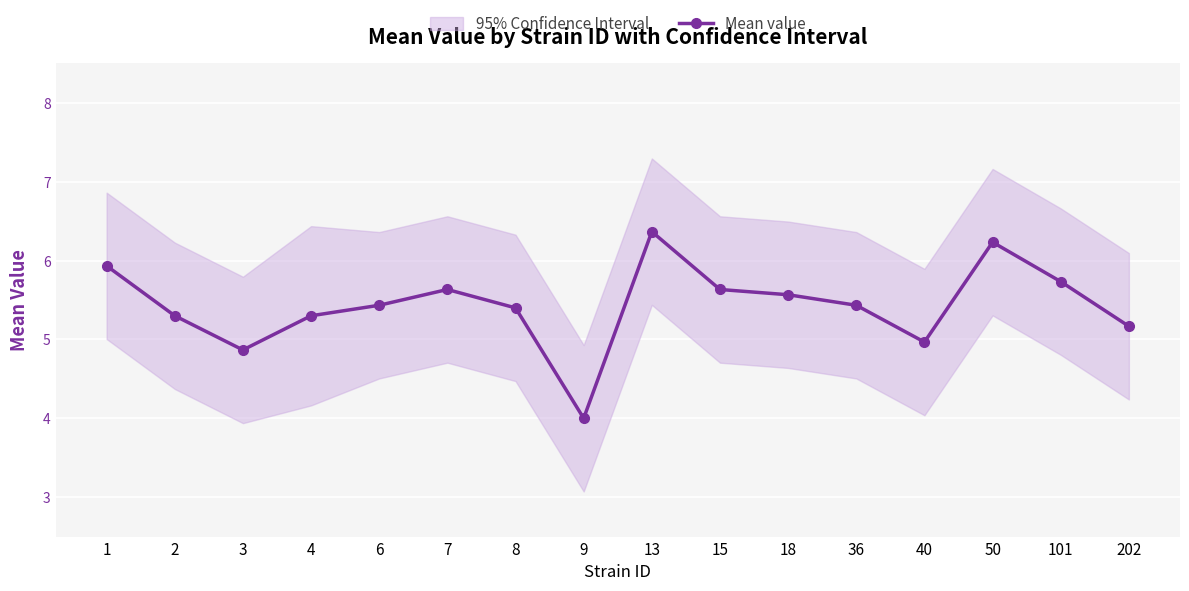

Where is the data nearest to the value 5?

40